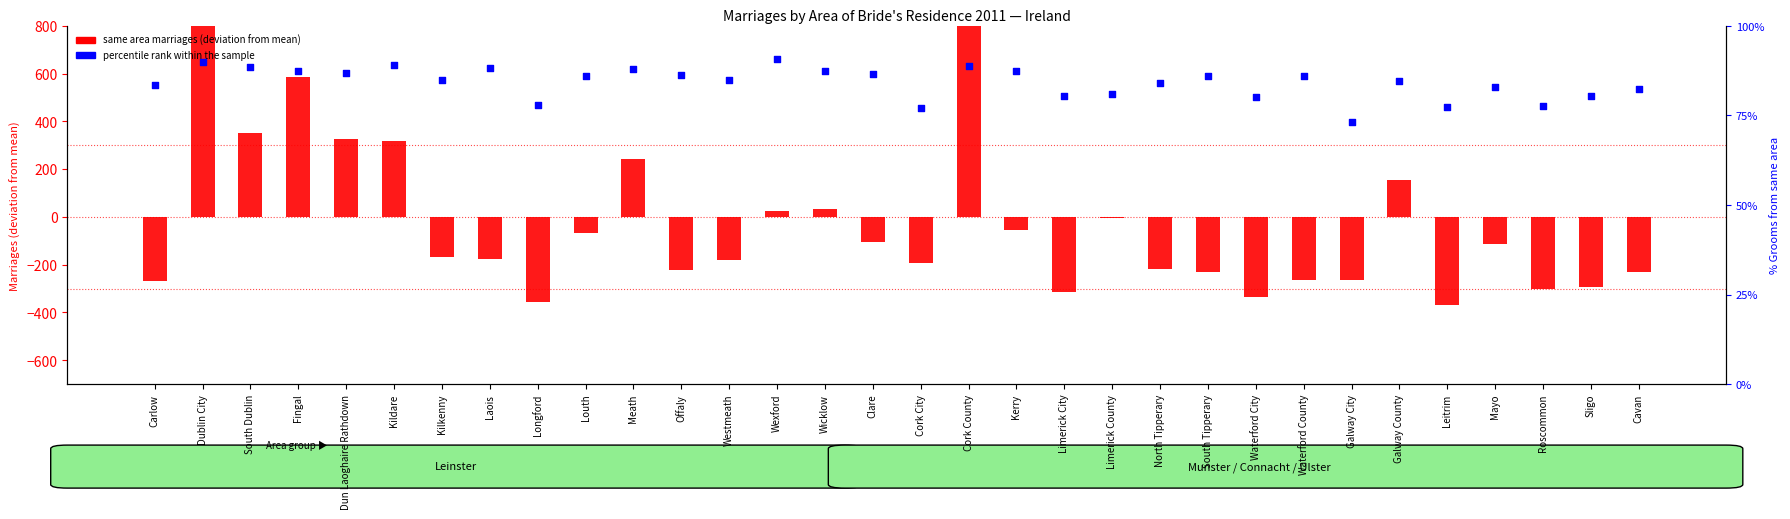

Which series has the largest total across all categories?

percentile rank within the sample